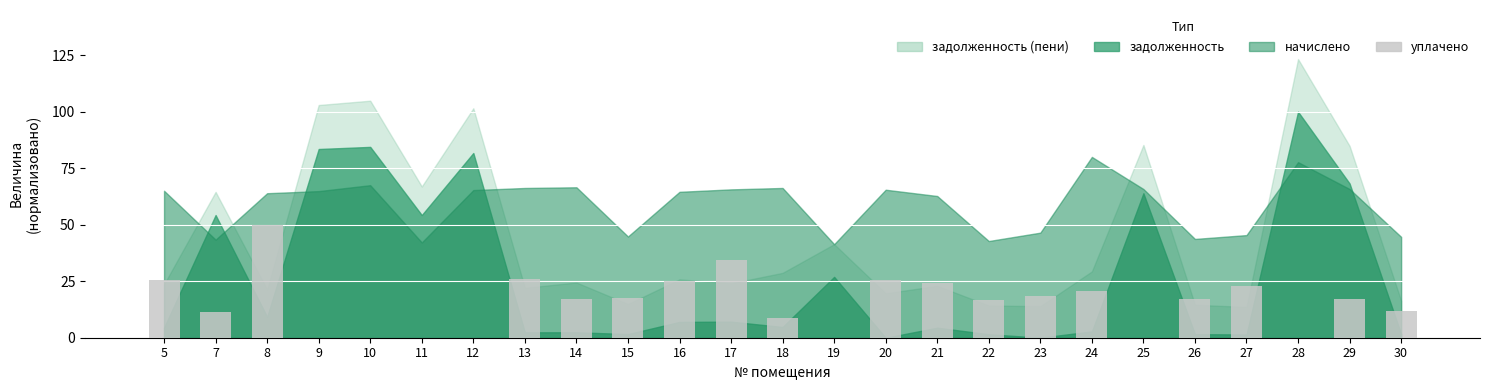

What is the ratio of the value at 23 to the value at 26?

1.1